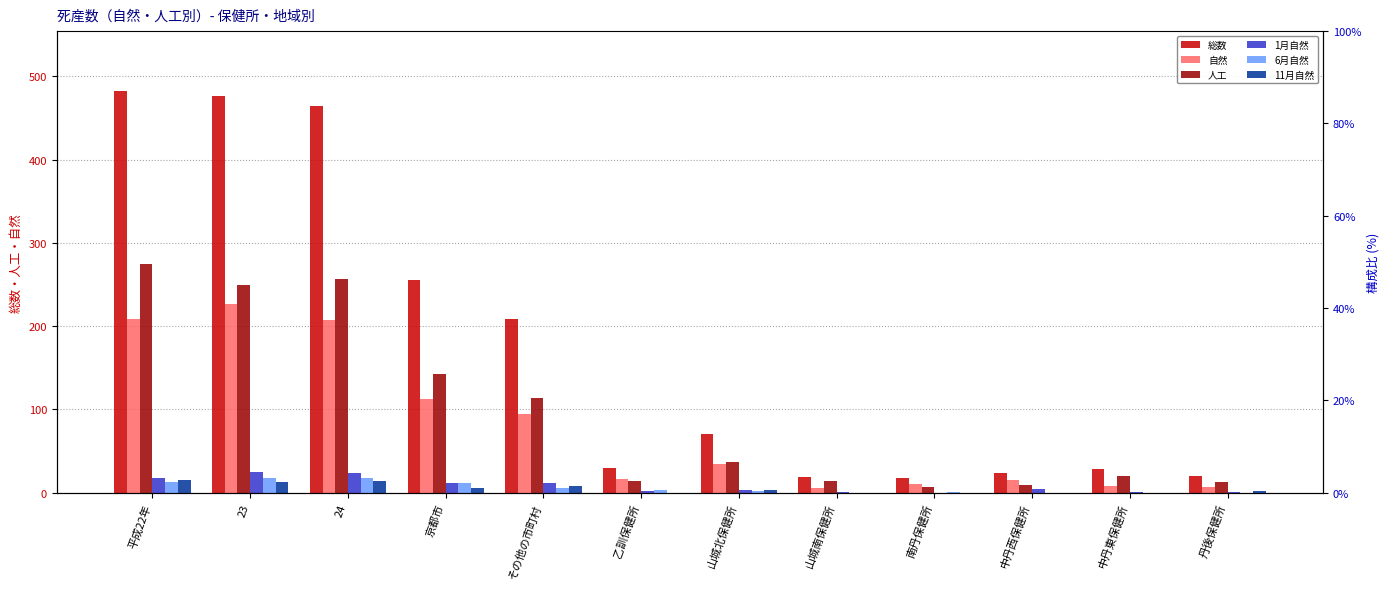

What position from the right is 丹後保健所?

1